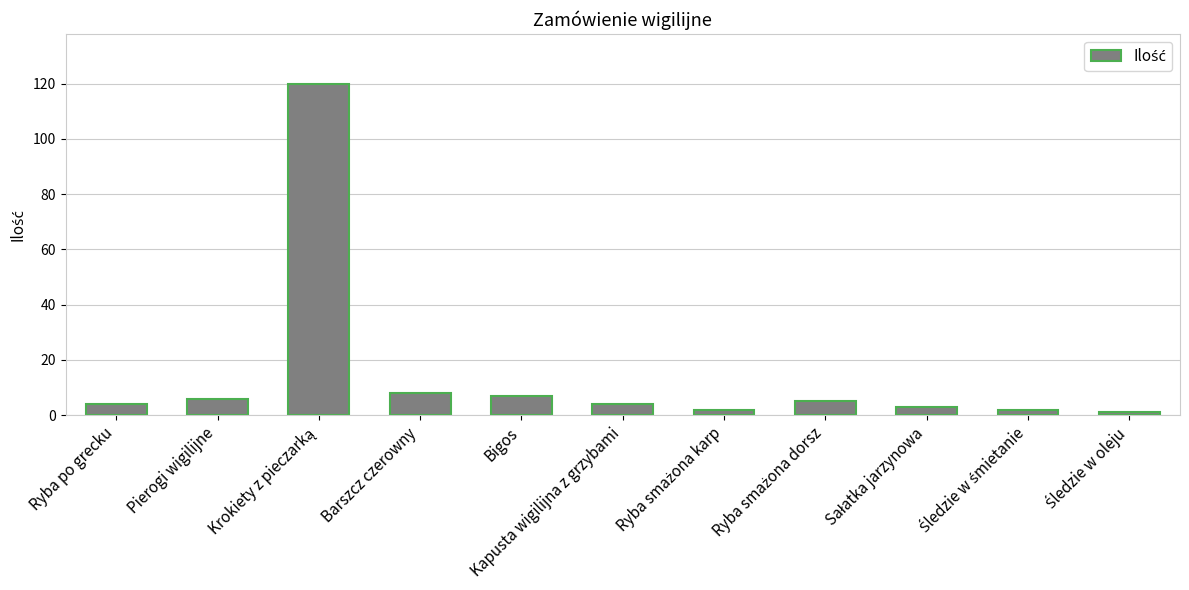

At which label is the value closest to 60?

Barszcz czerowny